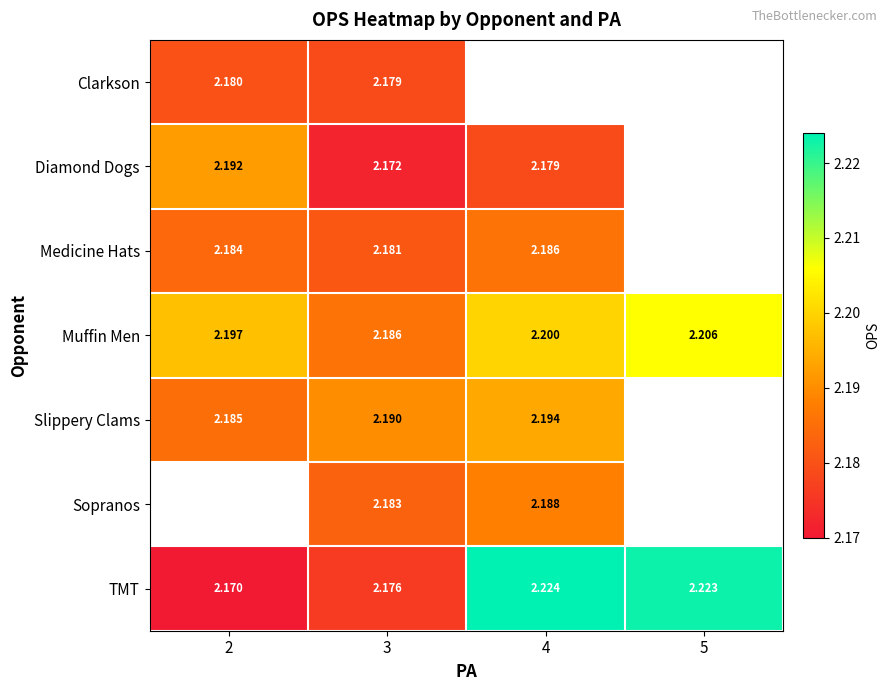

At 3, list the series in order from largest to smallest.

Slippery Clams, Muffin Men, Sopranos, Medicine Hats, Clarkson, TMT, Diamond Dogs